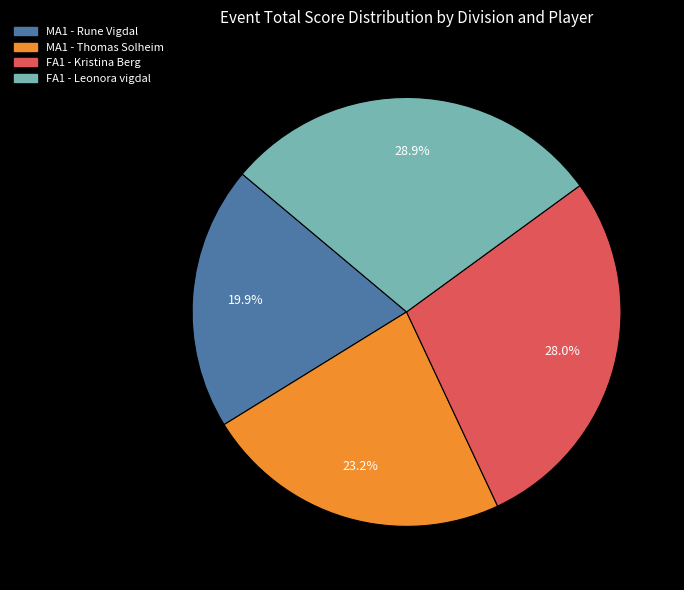

Is it true that FA1 - Kristina Berg is 15% of the pie?

False